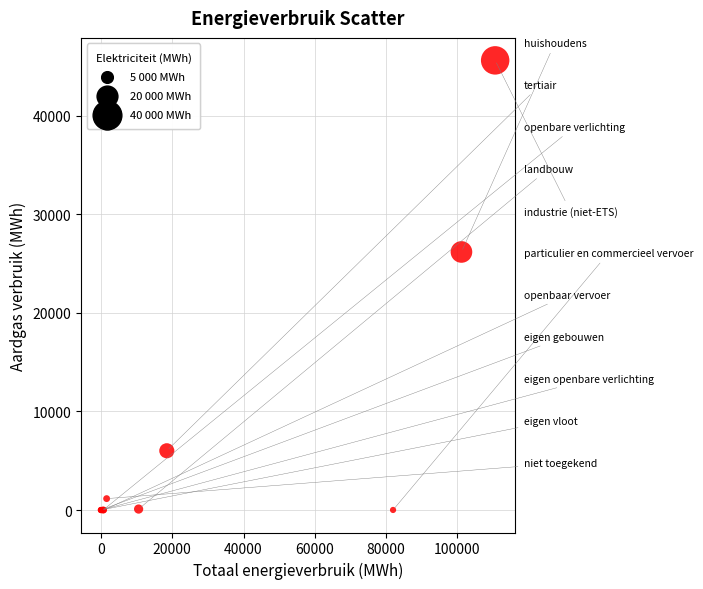

What Y value in the scatter plot is closest to 22799?

26169.2